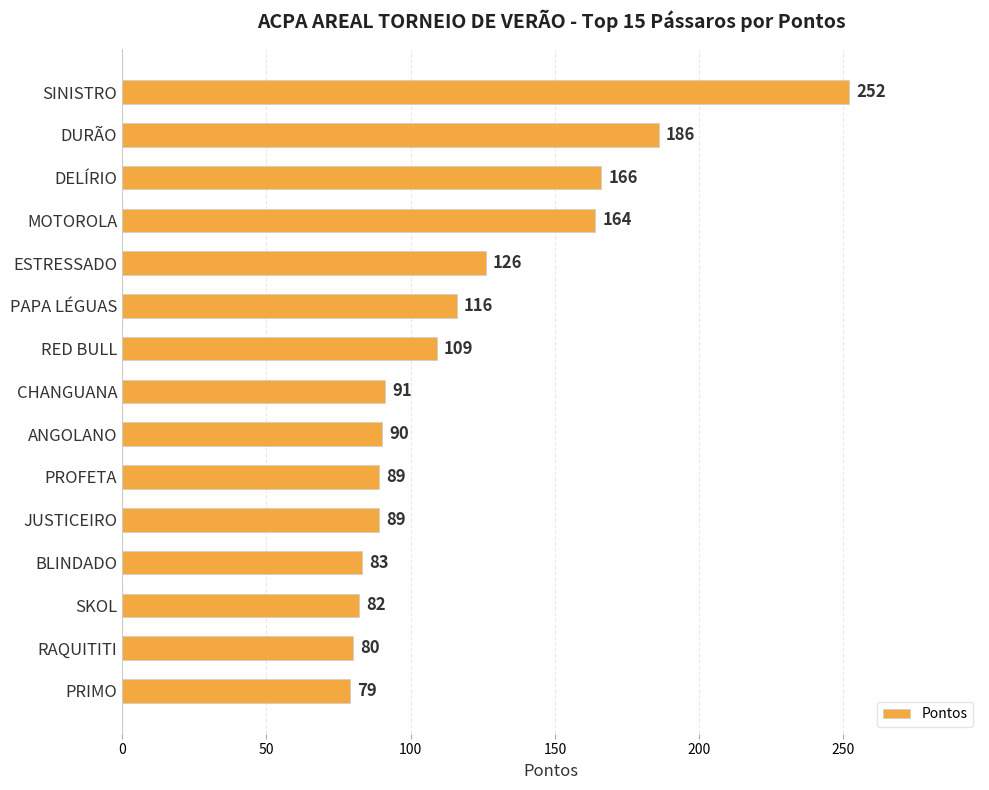

Reading top to bottom, what are all the values shown in this chart?

SINISTRO=252	DURÃO=186	DELÍRIO=166	MOTOROLA=164	ESTRESSADO=126	PAPA LÉGUAS=116	RED BULL=109	CHANGUANA=91	ANGOLANO=90	PROFETA=89	JUSTICEIRO=89	BLINDADO=83	SKOL=82	RAQUITITI=80	PRIMO=79